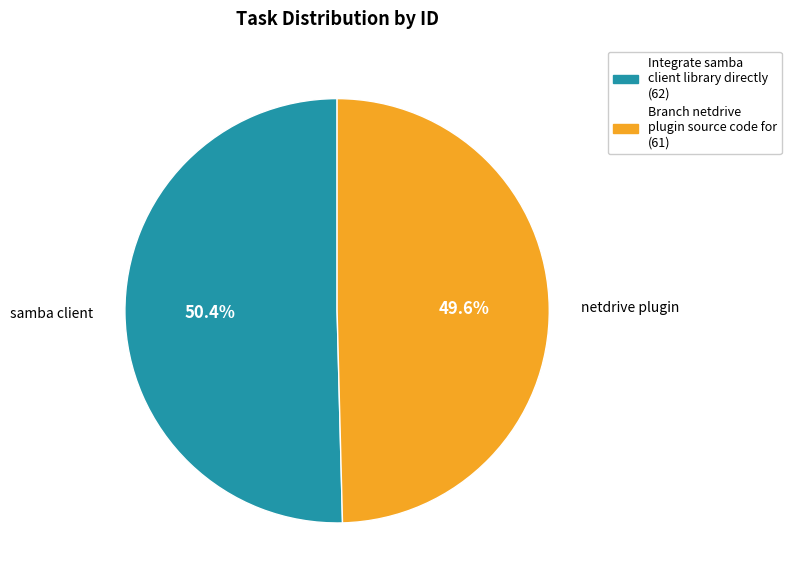

What is the ratio of the value at samba client to the value at netdrive plugin?

1.0